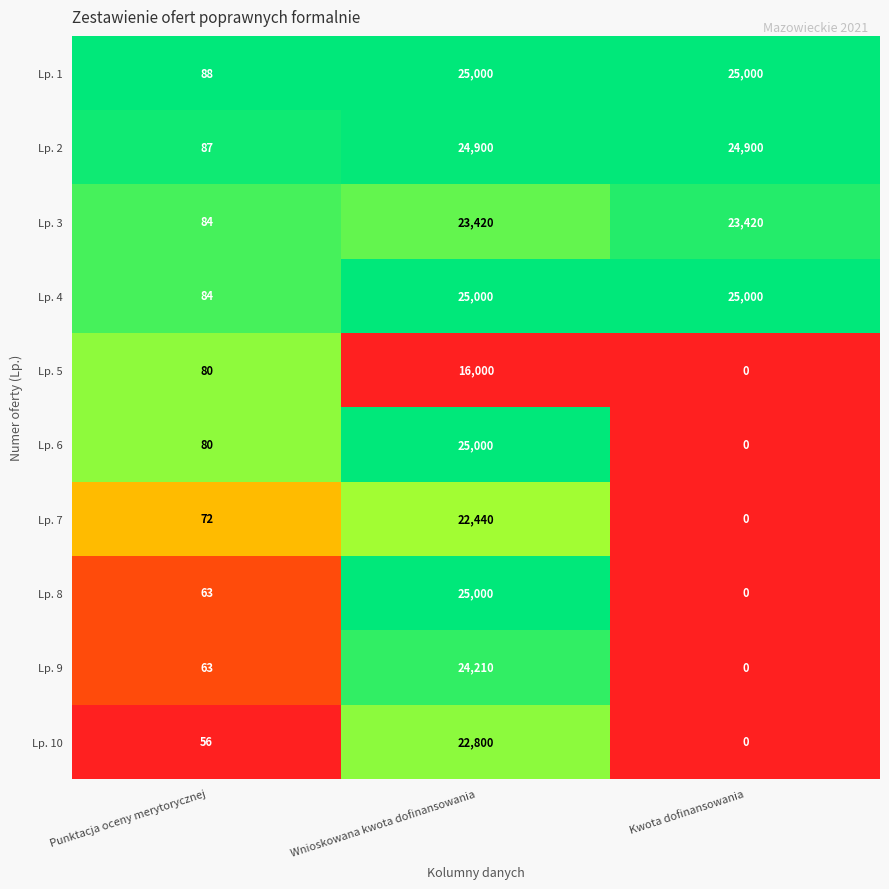

What is the minimum value for Lp. 1?

88